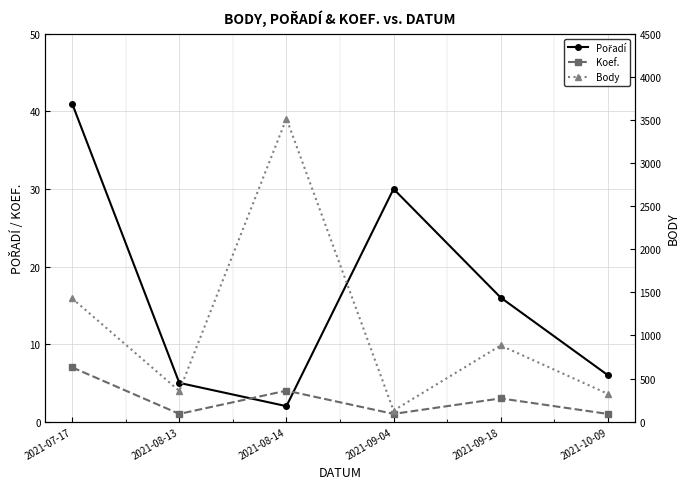

How many intersections are there between Pořadí and Koef.?

2